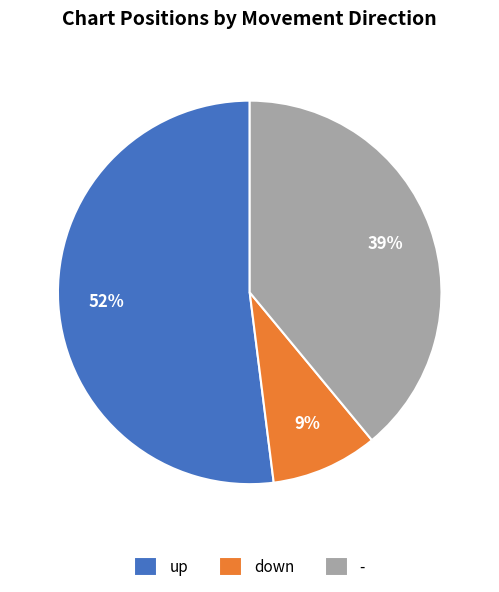

What percentage is the up slice, to the nearest percent?

52%